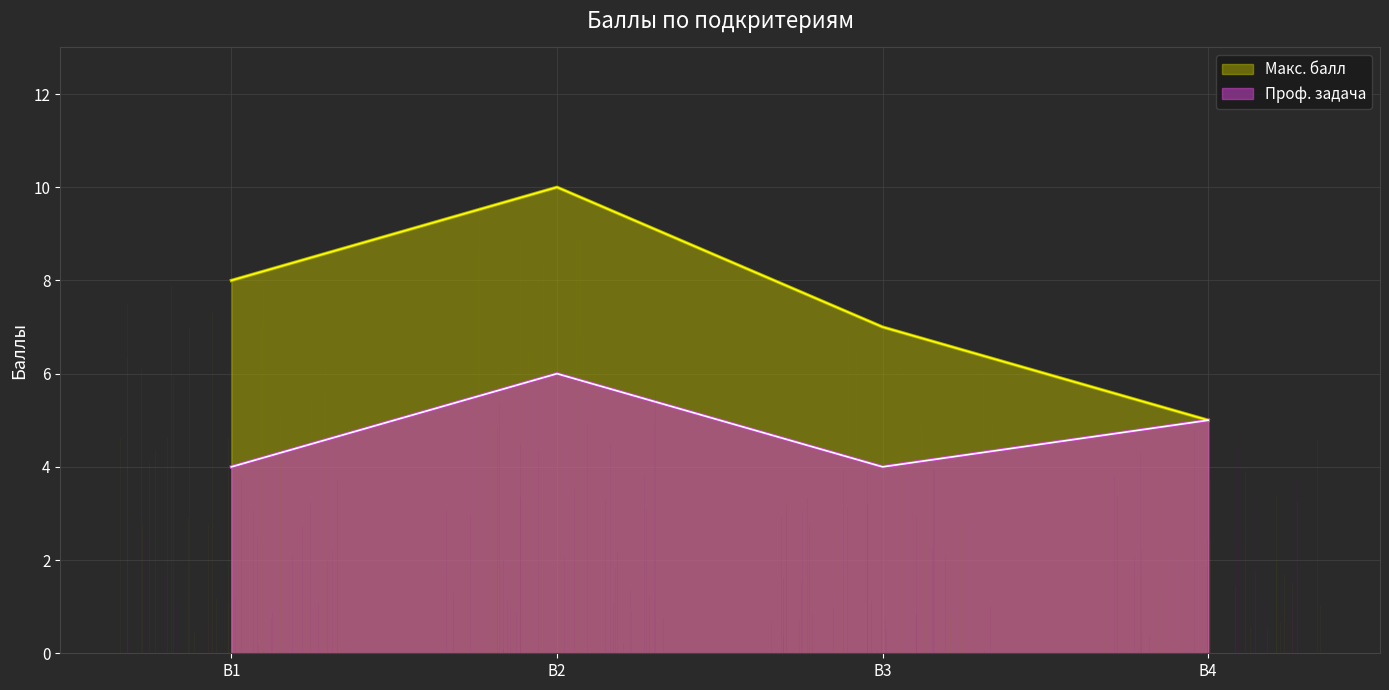

Where does the Макс. балл series first go above 8?

В2